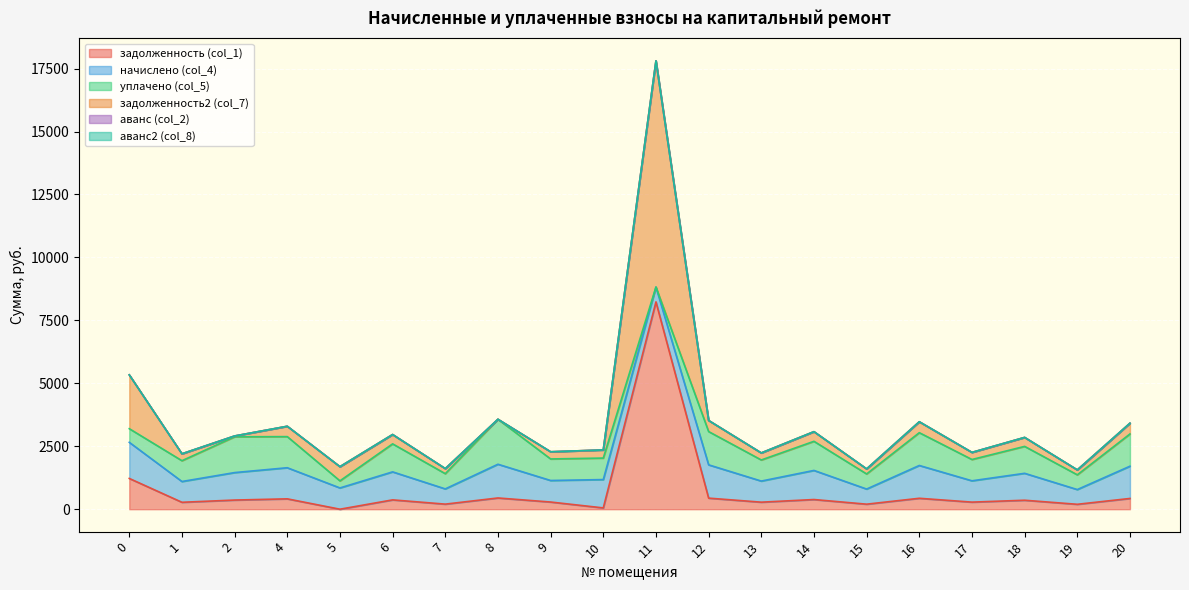

True or false: аванс2 (col_8) and задолженность (col_1) intersect in this chart.

False